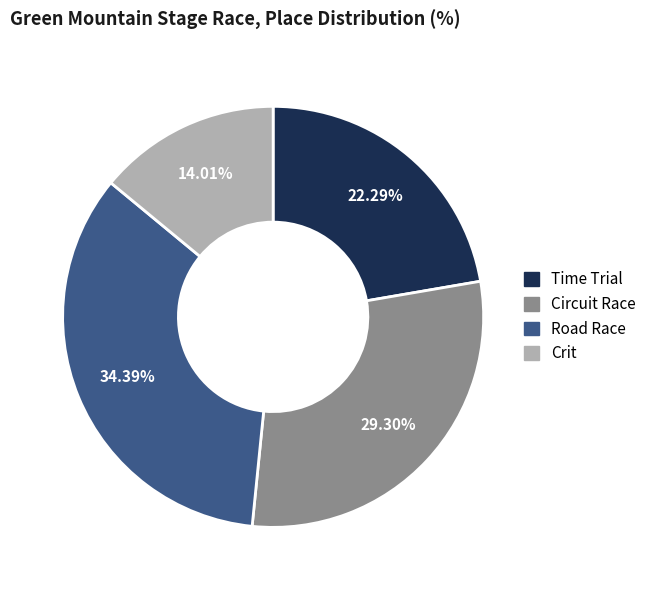

Does Crit represent more than half of the total?

No